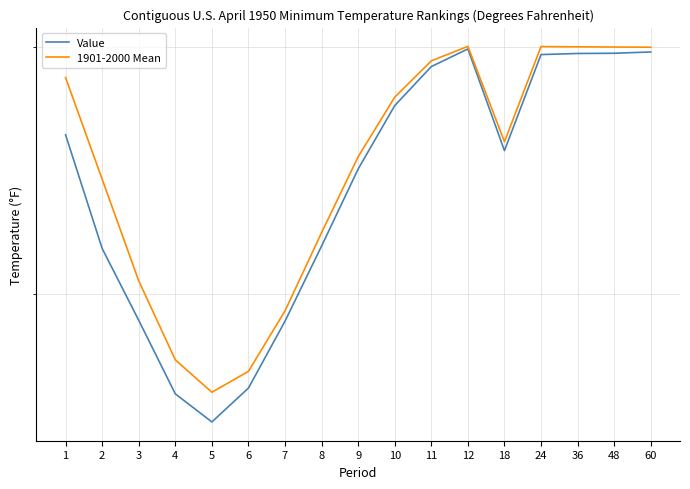

Where is Value nearest to the value 32?

8